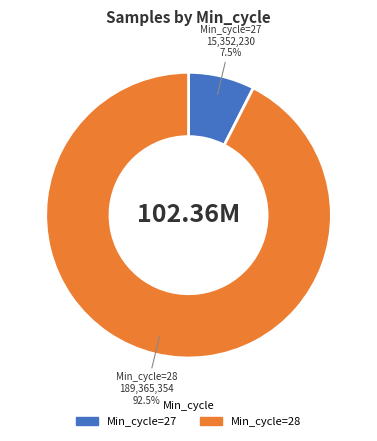

How many slices are in this pie chart?

2